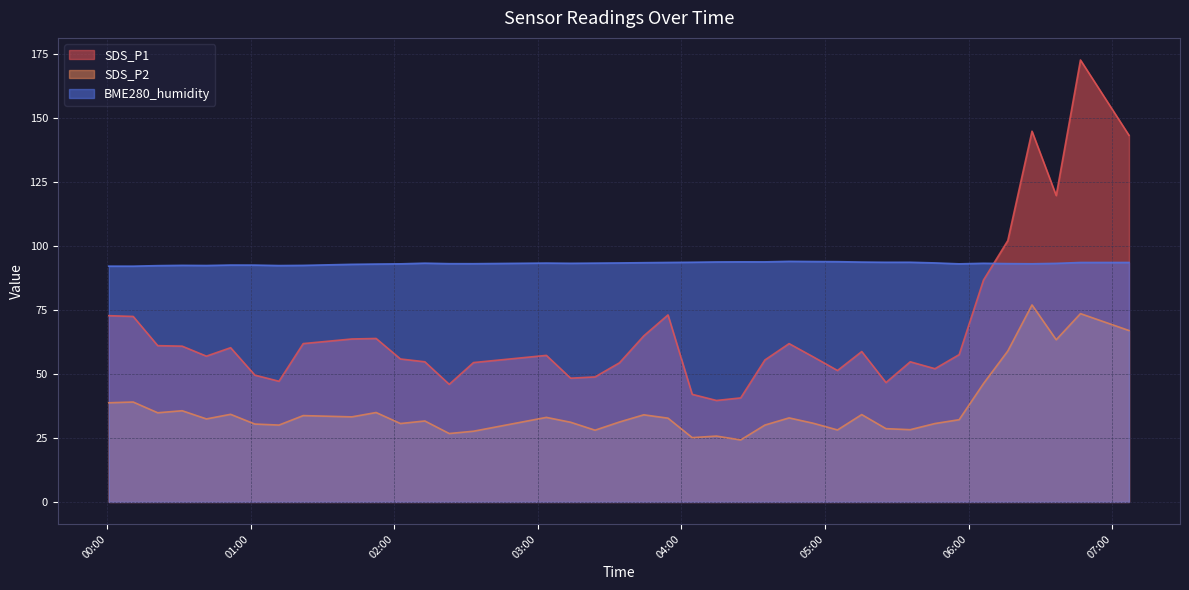

What is the greatest value displayed?

172.5